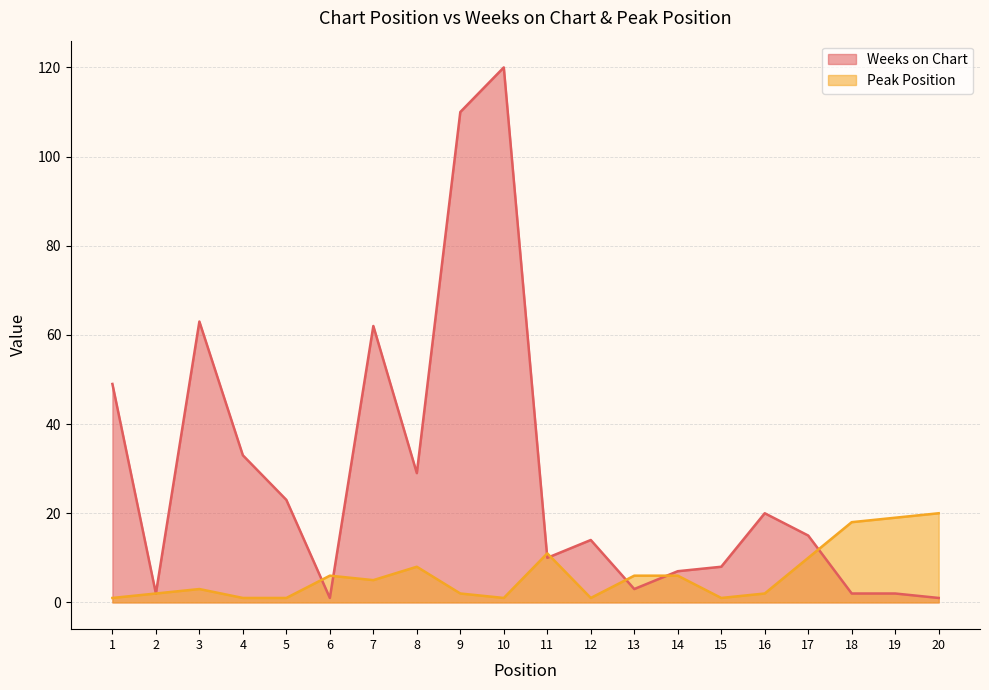

What is the sum of the Weeks on Chart values at 5 and 7?

85